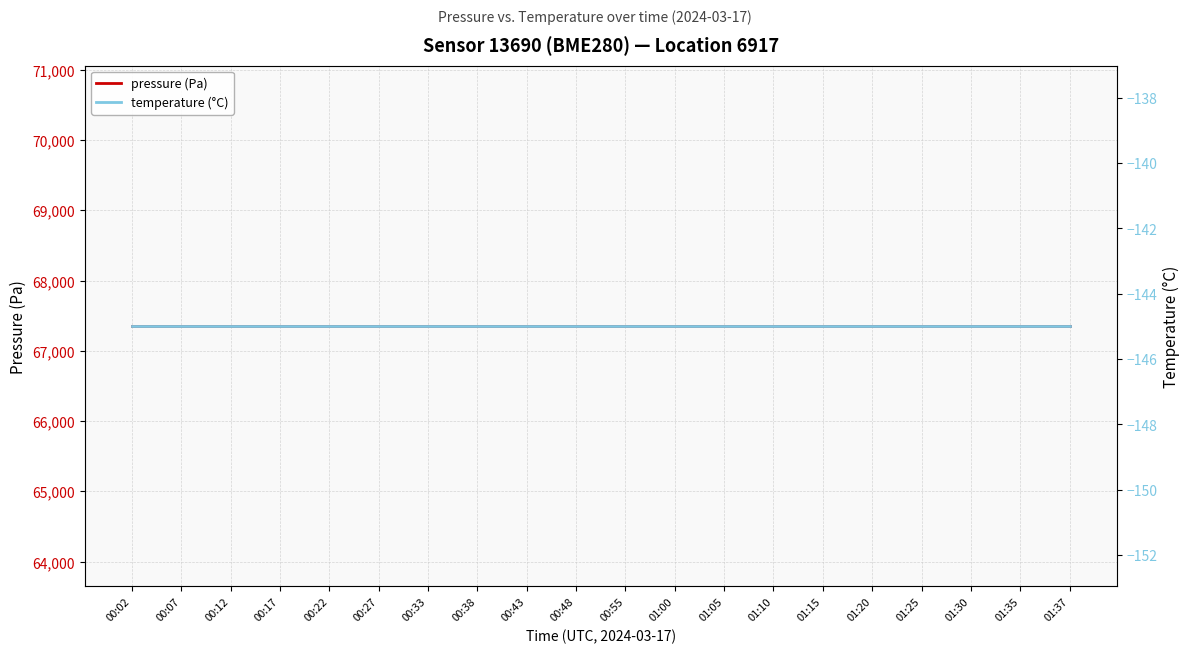

Is the value of pressure (Pa) at 01:20 greater than the value of temperature (°C) at 00:27?

Yes